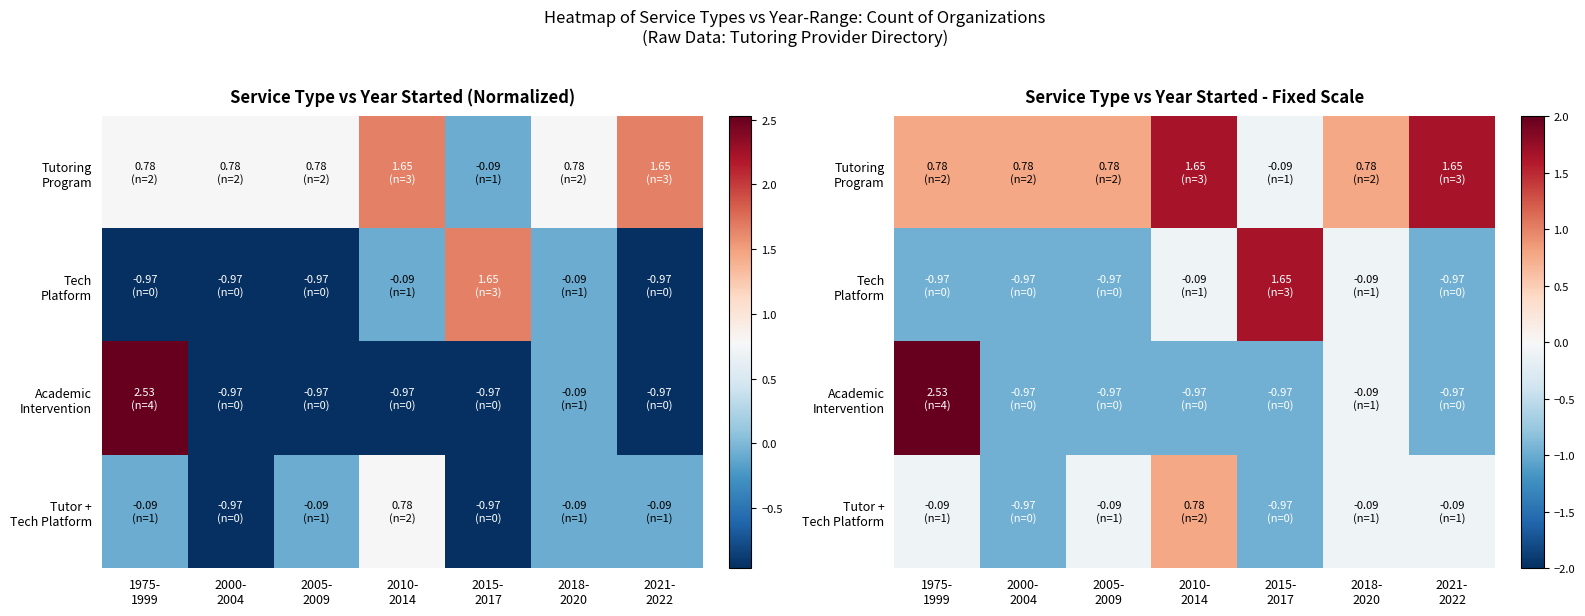

Is it true that Tutor + Tech Platform equals 0.8 at 2010- 2014?

True